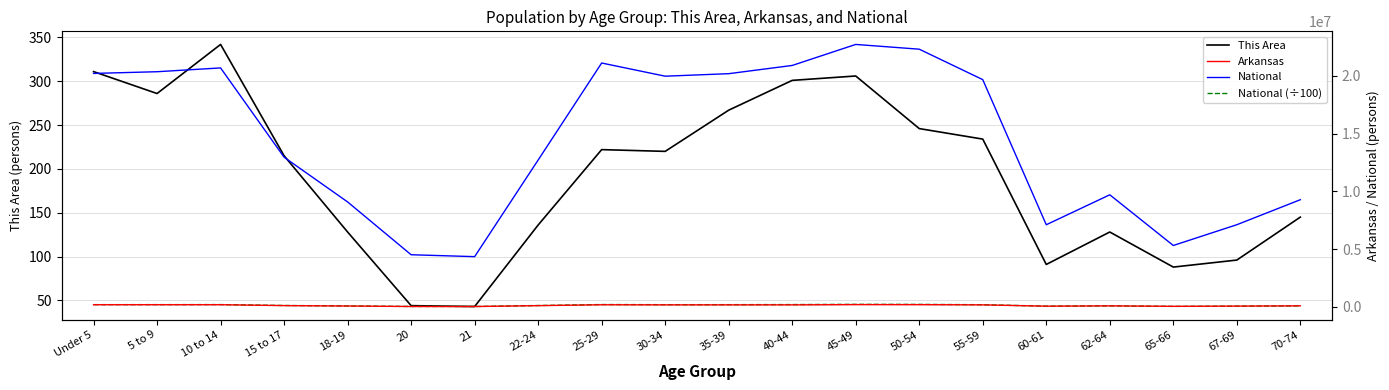

Where does the Arkansas series first go above 182594?

Under 5